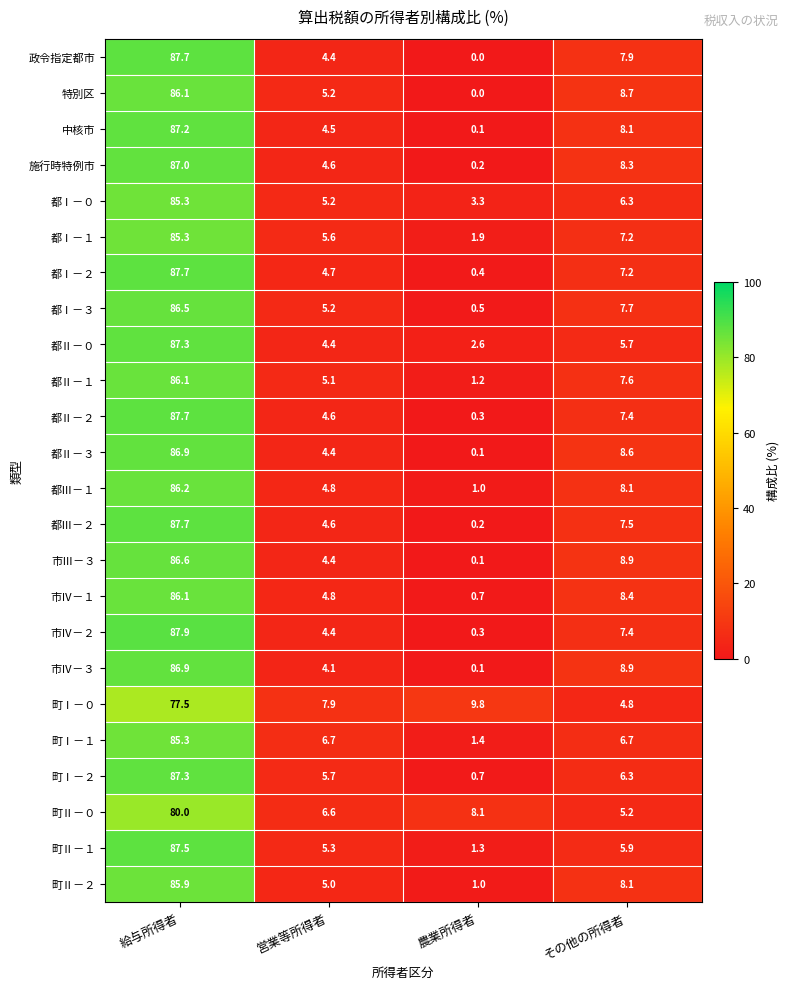

What is the spread (max minus min) of values at 給与所得者?

10.4